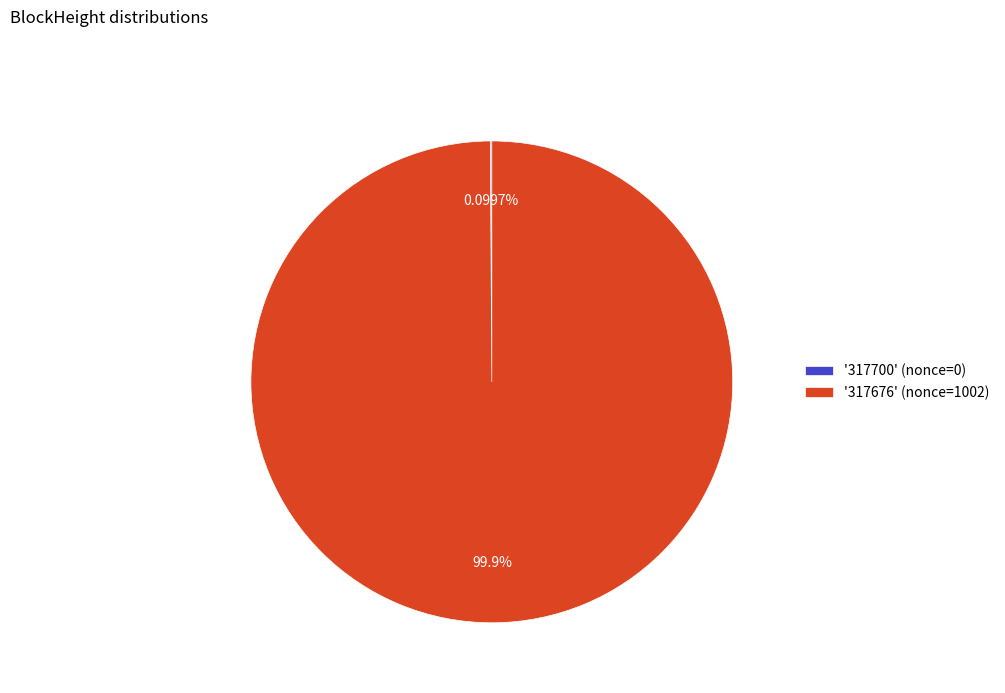

Is there any slice that represents more than half of the pie?

Yes